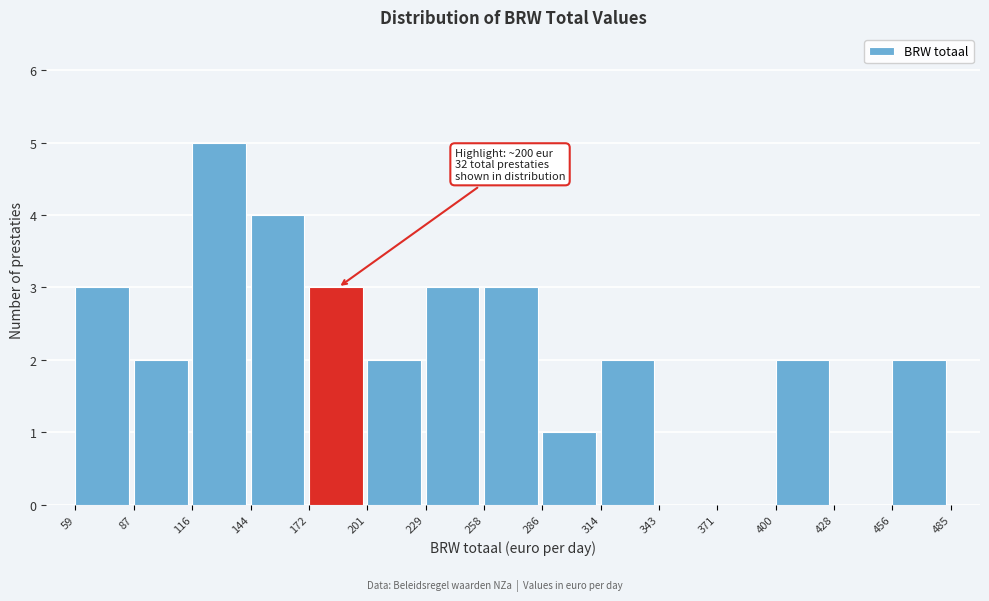

Over which range of the x-axis is the bar tallest?

116 to 144